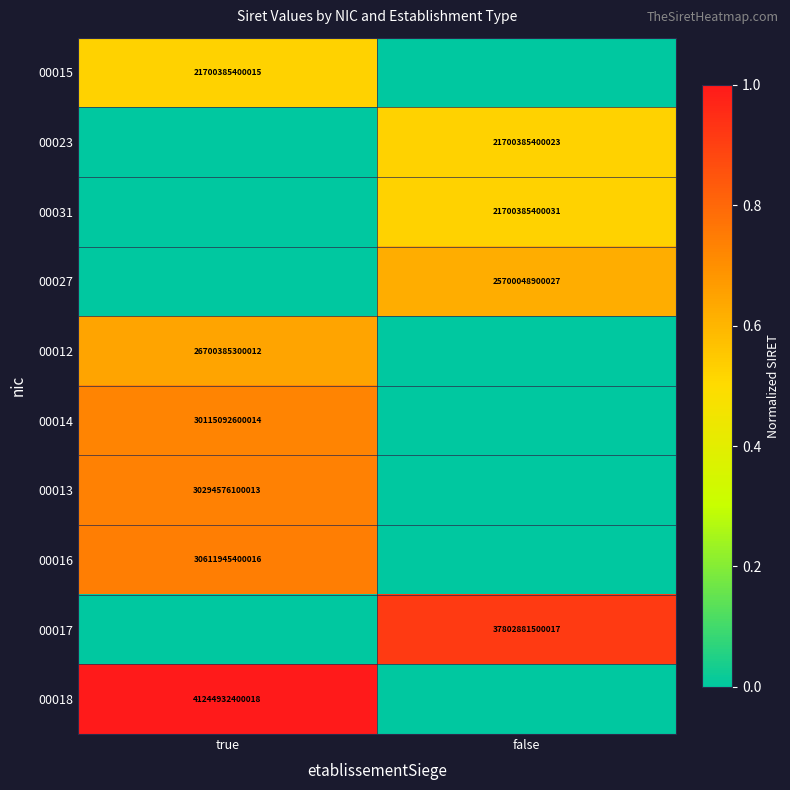

Is it true that 00031 equals 21700385400031 at false?

True